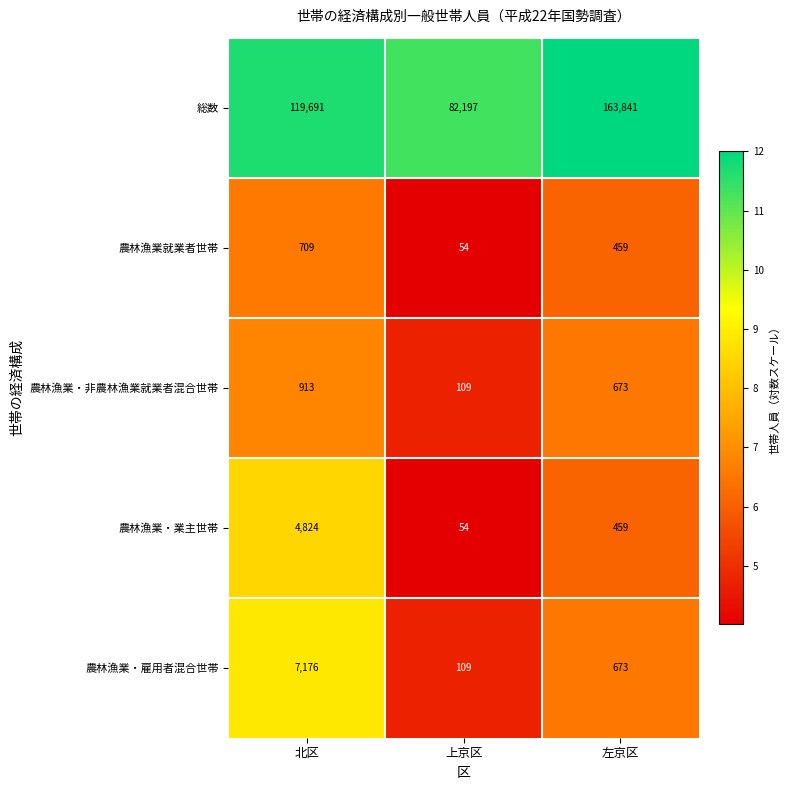

List the series in order of their peak value, lowest first.

農林漁業就業者世帯, 農林漁業・非農林漁業就業者混合世帯, 農林漁業・業主世帯, 農林漁業・雇用者混合世帯, 総数